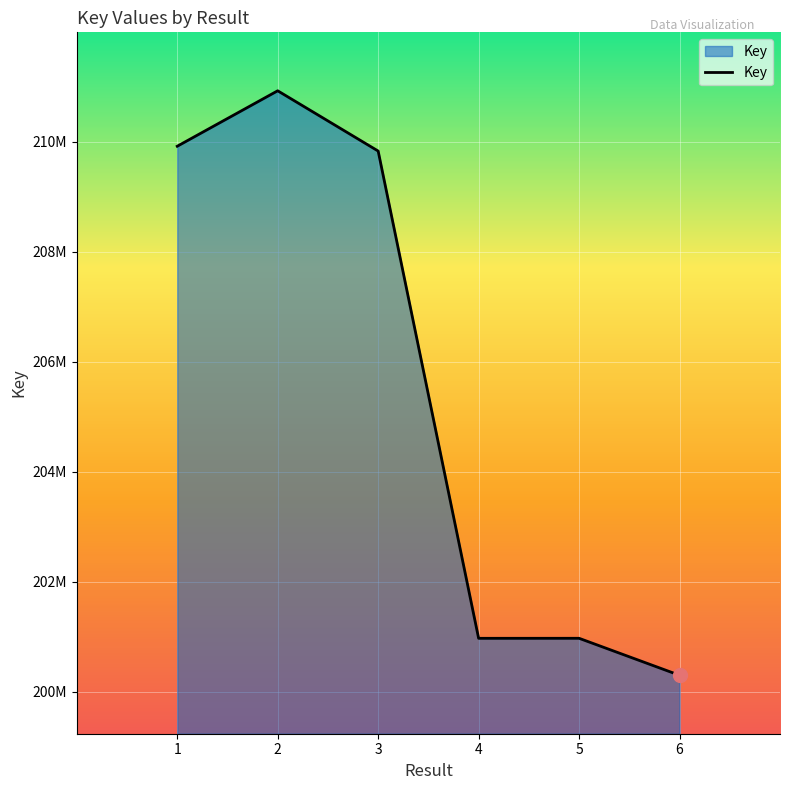

The value at 2 is 315895614. True or false?

False